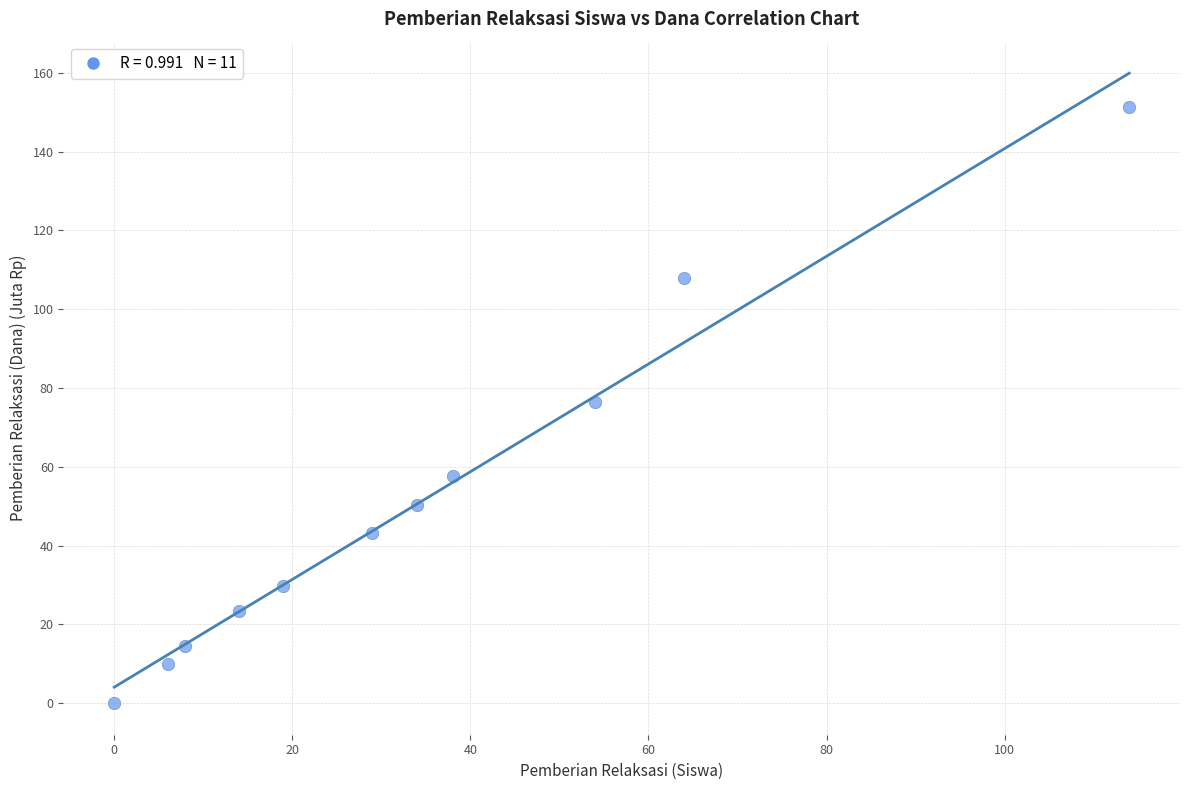

What is the range of X values (max minus min)?

114.0